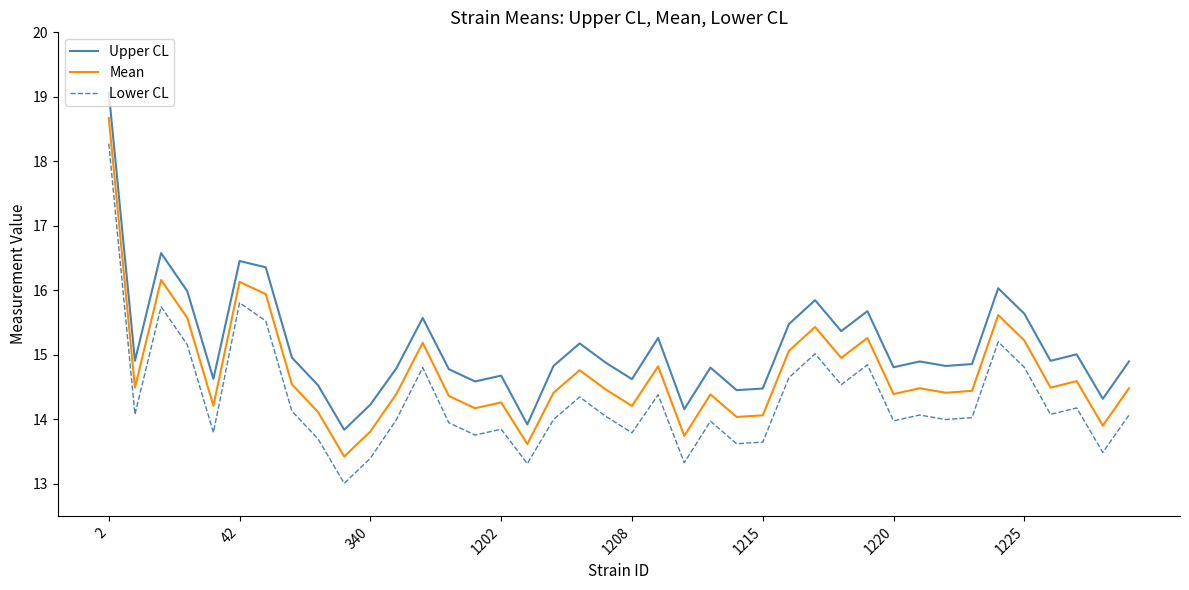

Which series has the largest total across all categories?

Upper CL